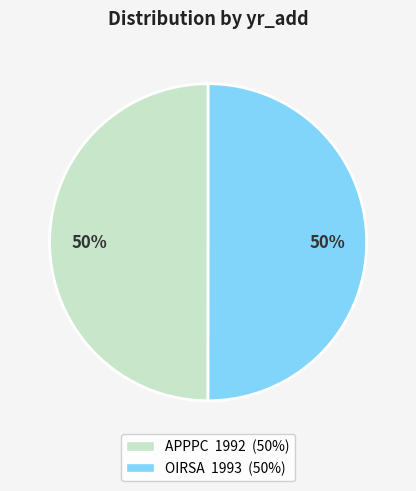

What percentage is the APPPC slice, to the nearest percent?

50%